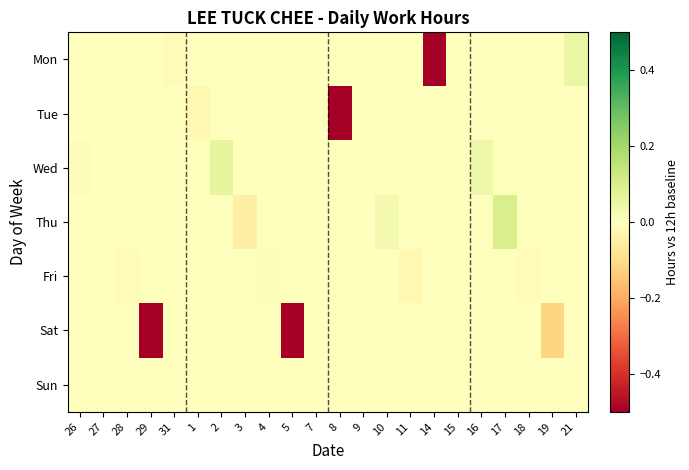

Between 29 and 14, which series saw the biggest shift?

Sat